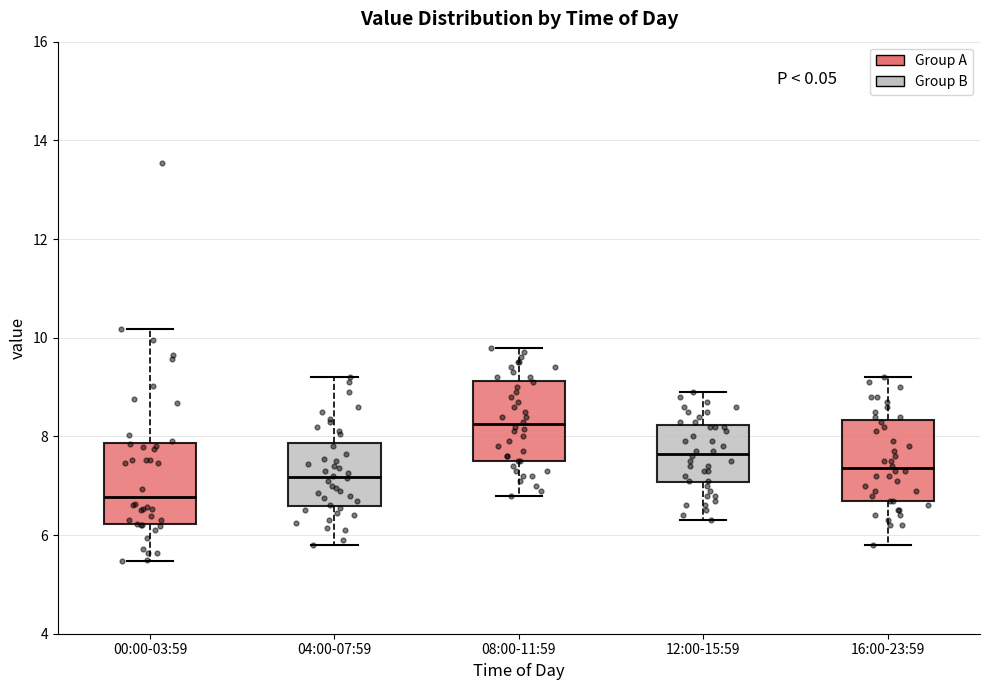

Where is the lower edge of the box for 08:00-11:59 on the y-axis? The values are not printed on the chart, so give them approximately, as read against the axis.

7.6